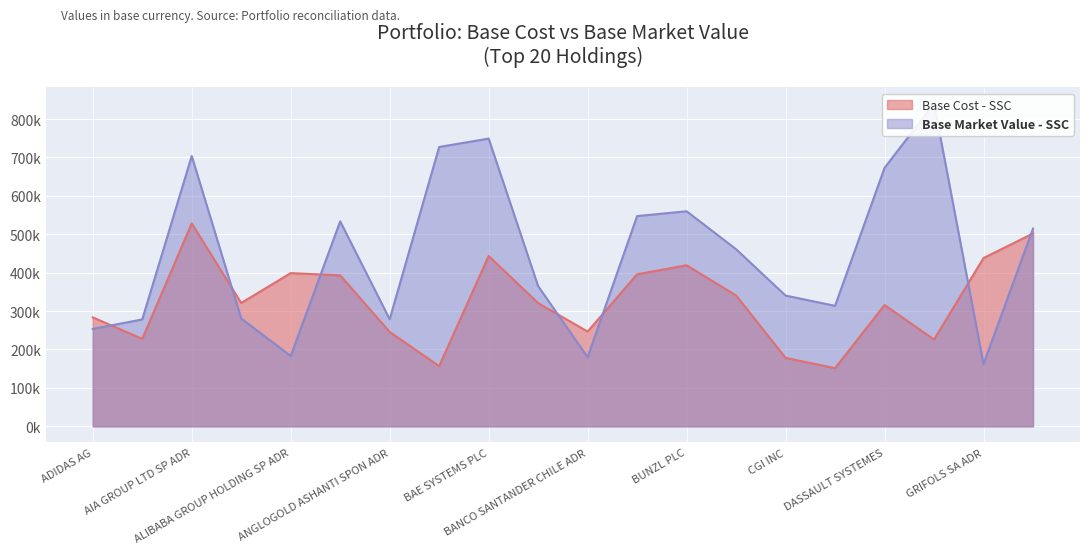

What is the difference between the second highest and second lowest values in the Base Market Value - SSC series?

569075.7